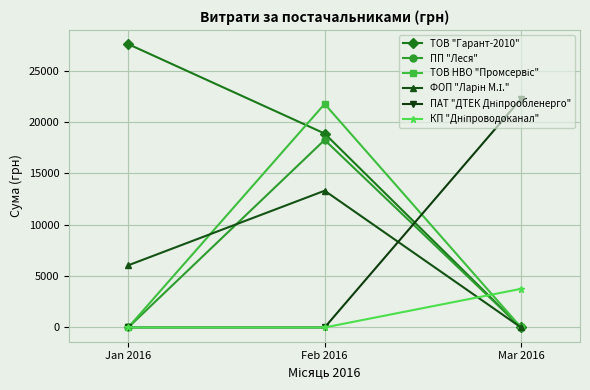

What is the label of the 2nd point from the left?

Feb 2016